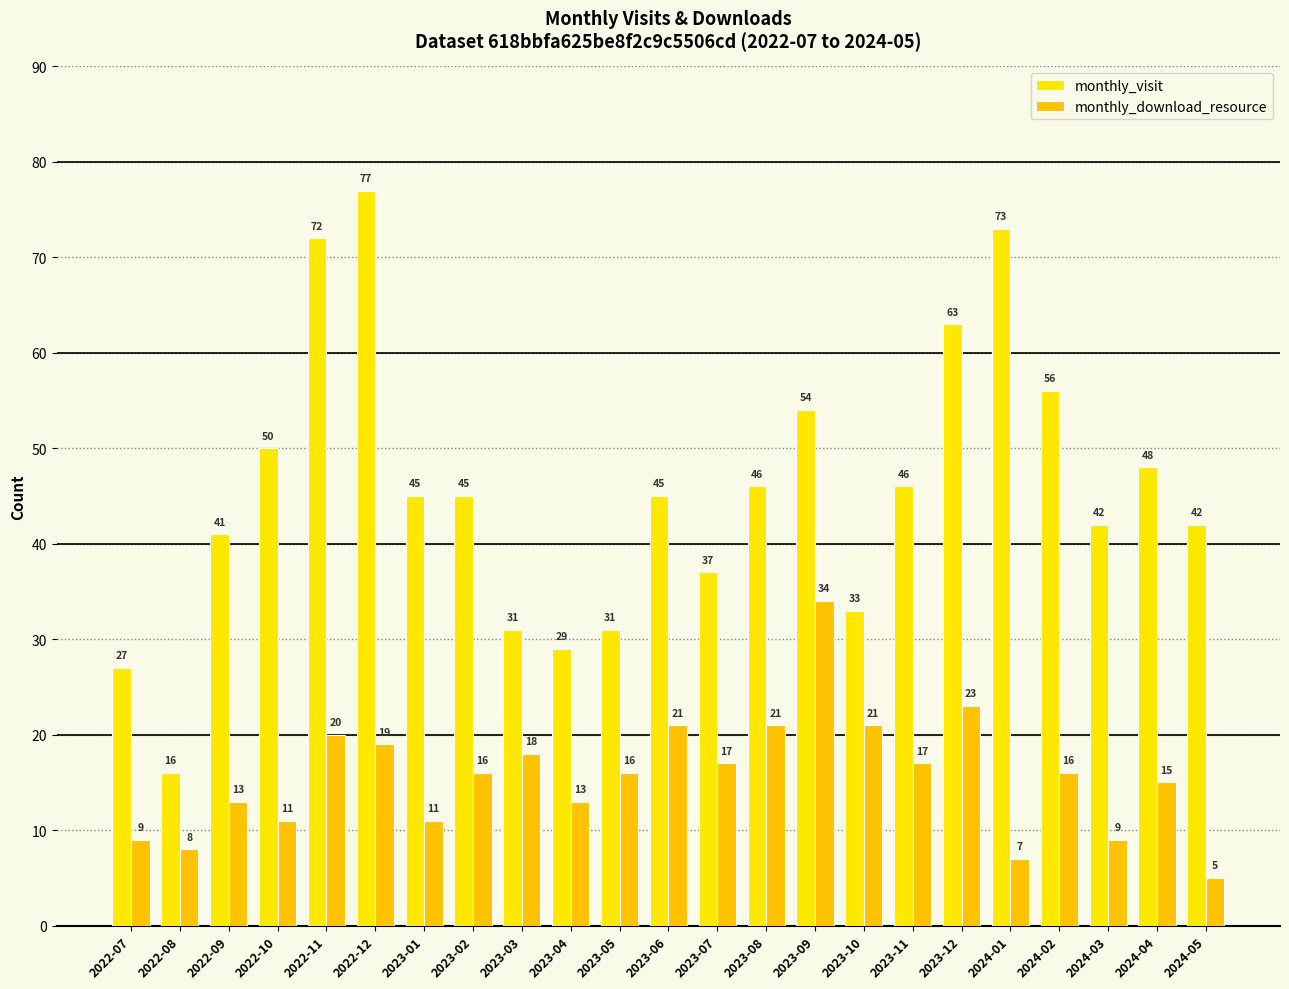

What is the label of the 19th bar from the right?

2022-11